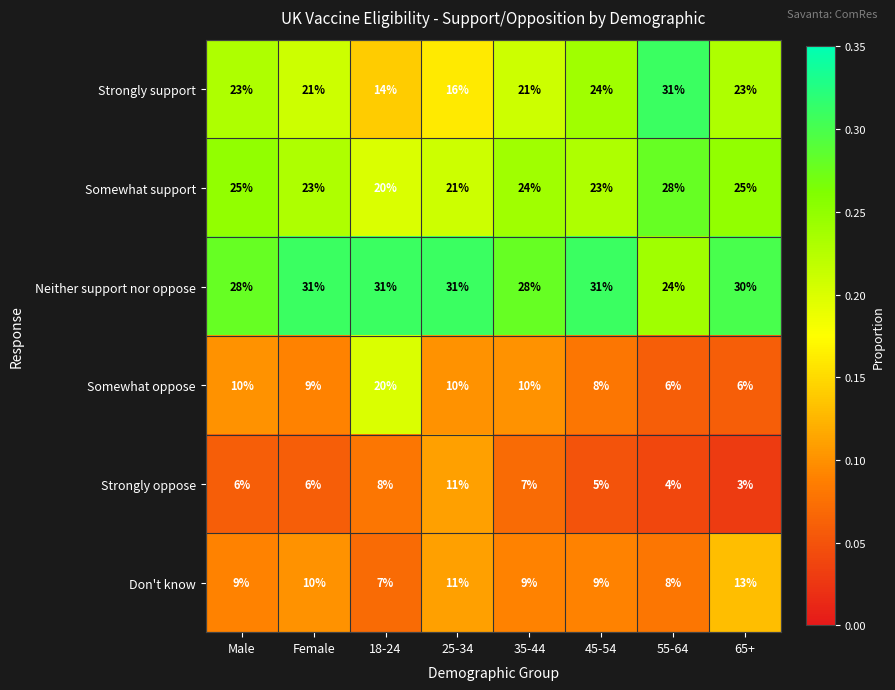

What is the average value of the Strongly support series?

22